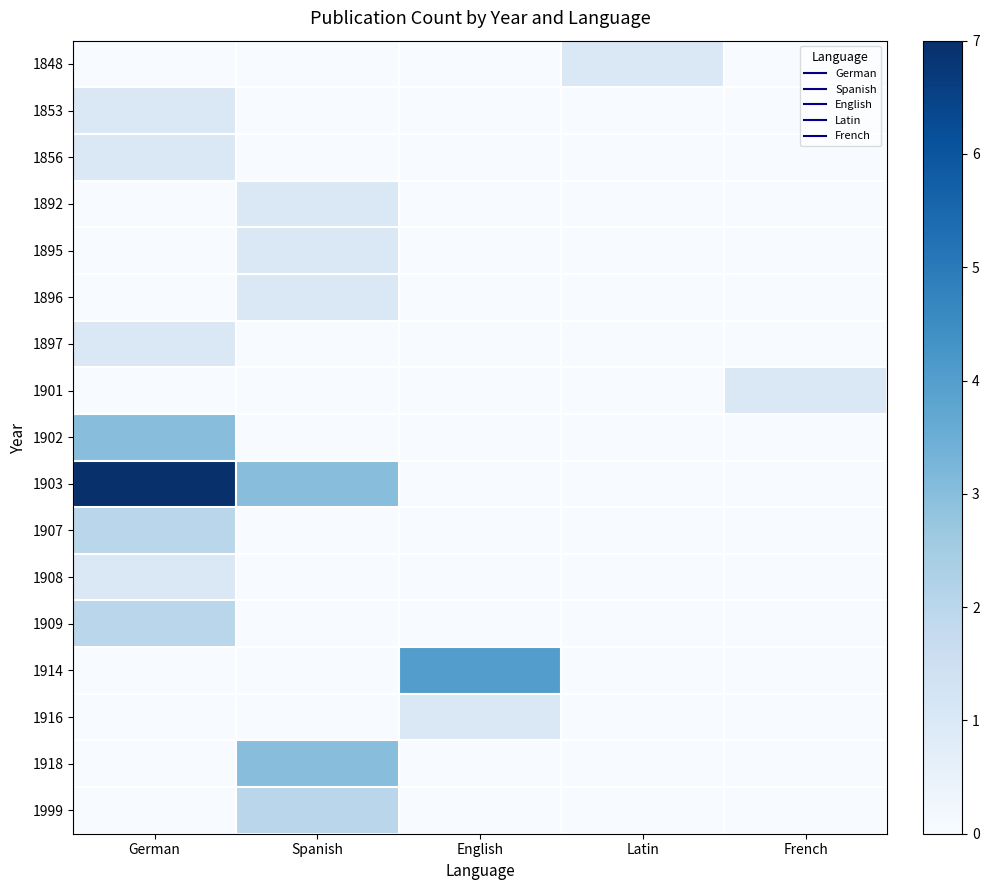

Reading left to right, extract all data points from this chart.

1848: German=0	Spanish=0	English=0	Latin=1	French=0
1853: German=1	Spanish=0	English=0	Latin=0	French=0
1856: German=1	Spanish=0	English=0	Latin=0	French=0
1892: German=0	Spanish=1	English=0	Latin=0	French=0
1895: German=0	Spanish=1	English=0	Latin=0	French=0
1896: German=0	Spanish=1	English=0	Latin=0	French=0
1897: German=1	Spanish=0	English=0	Latin=0	French=0
1901: German=0	Spanish=0	English=0	Latin=0	French=1
1902: German=3	Spanish=0	English=0	Latin=0	French=0
1903: German=7	Spanish=3	English=0	Latin=0	French=0
1907: German=2	Spanish=0	English=0	Latin=0	French=0
1908: German=1	Spanish=0	English=0	Latin=0	French=0
1909: German=2	Spanish=0	English=0	Latin=0	French=0
1914: German=0	Spanish=0	English=4	Latin=0	French=0
1916: German=0	Spanish=0	English=1	Latin=0	French=0
1918: German=0	Spanish=3	English=0	Latin=0	French=0
1999: German=0	Spanish=2	English=0	Latin=0	French=0